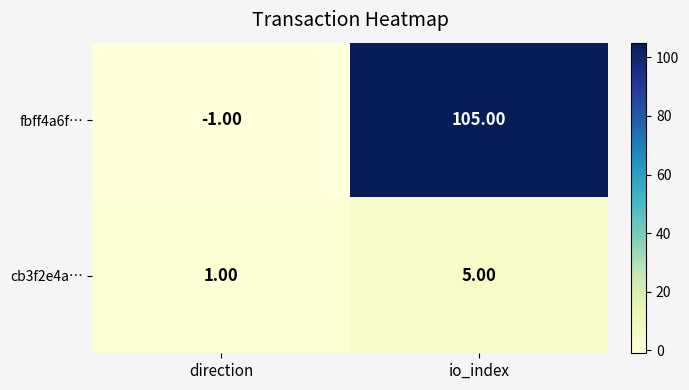

Which series has the largest range (max minus min)?

fbff4a6f…